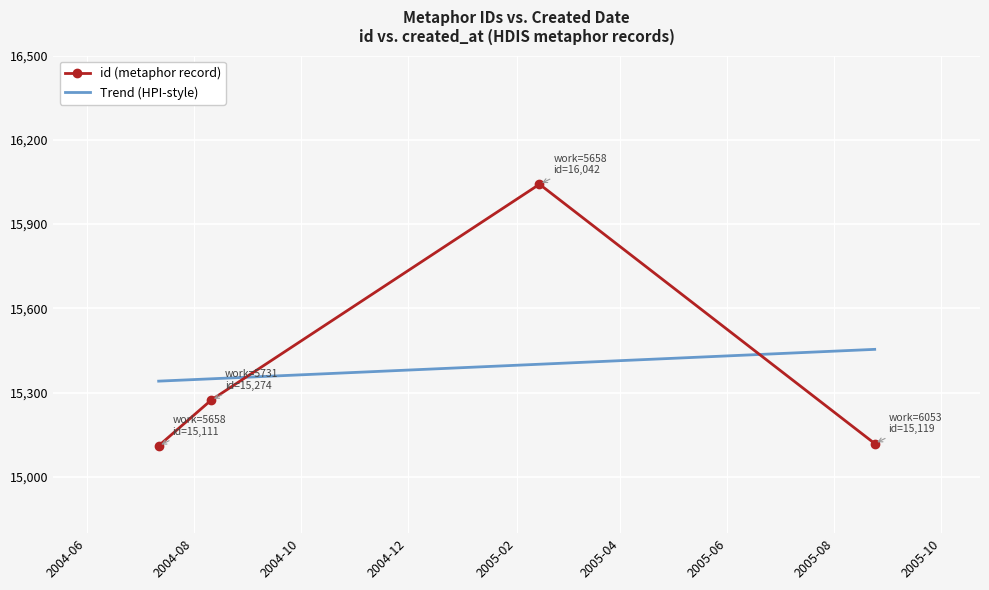

True or false: Trend (HPI-style) has more than 0 points higher than both neighbors.

False